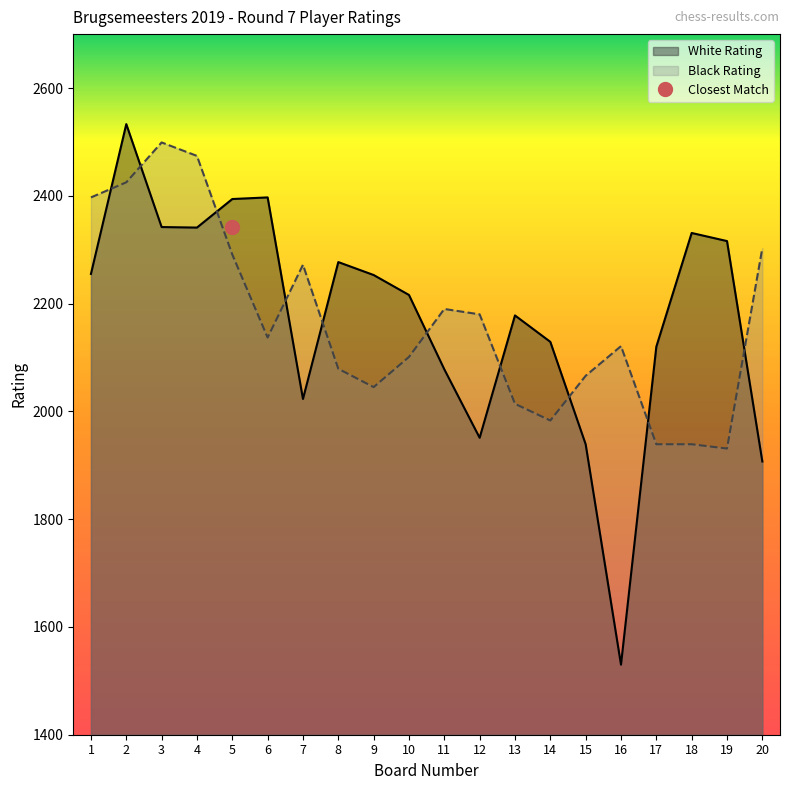

How many intersections are there between White Rating and Black Rating?

10